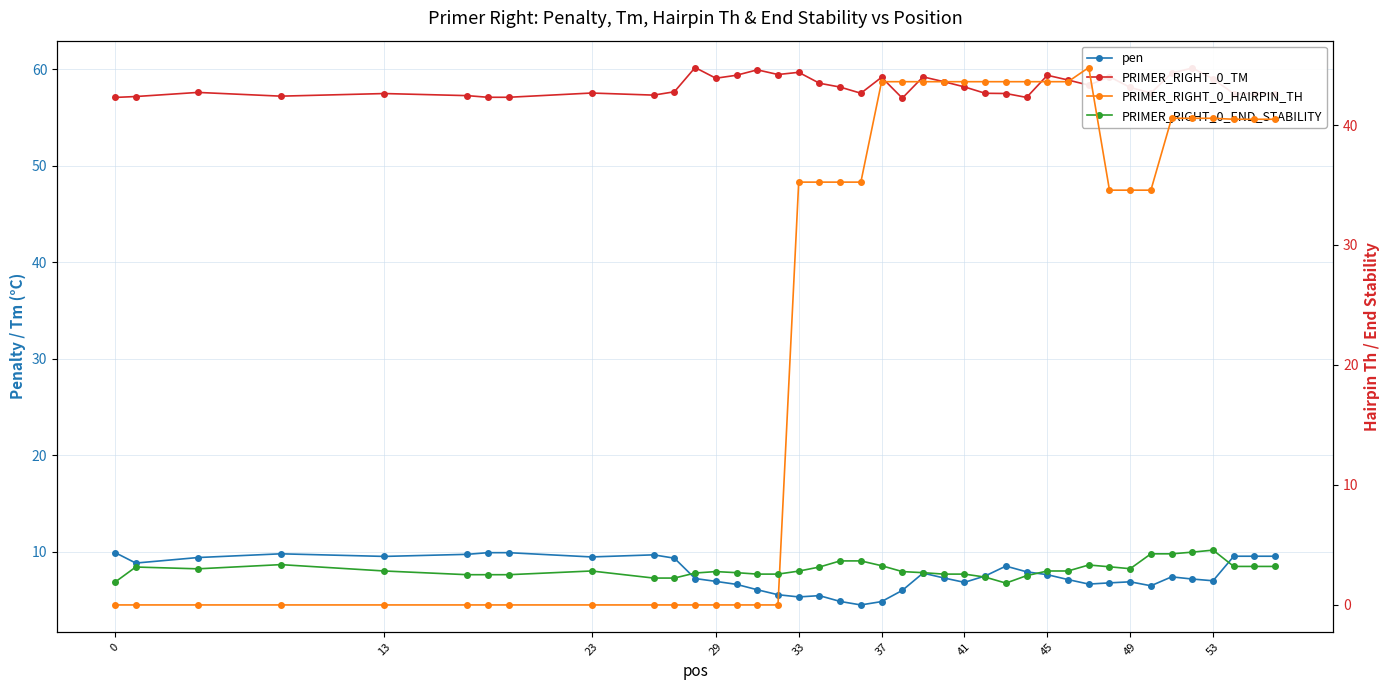

How many times do pen and PRIMER_RIGHT_0_HAIRPIN_TH cross each other?

1